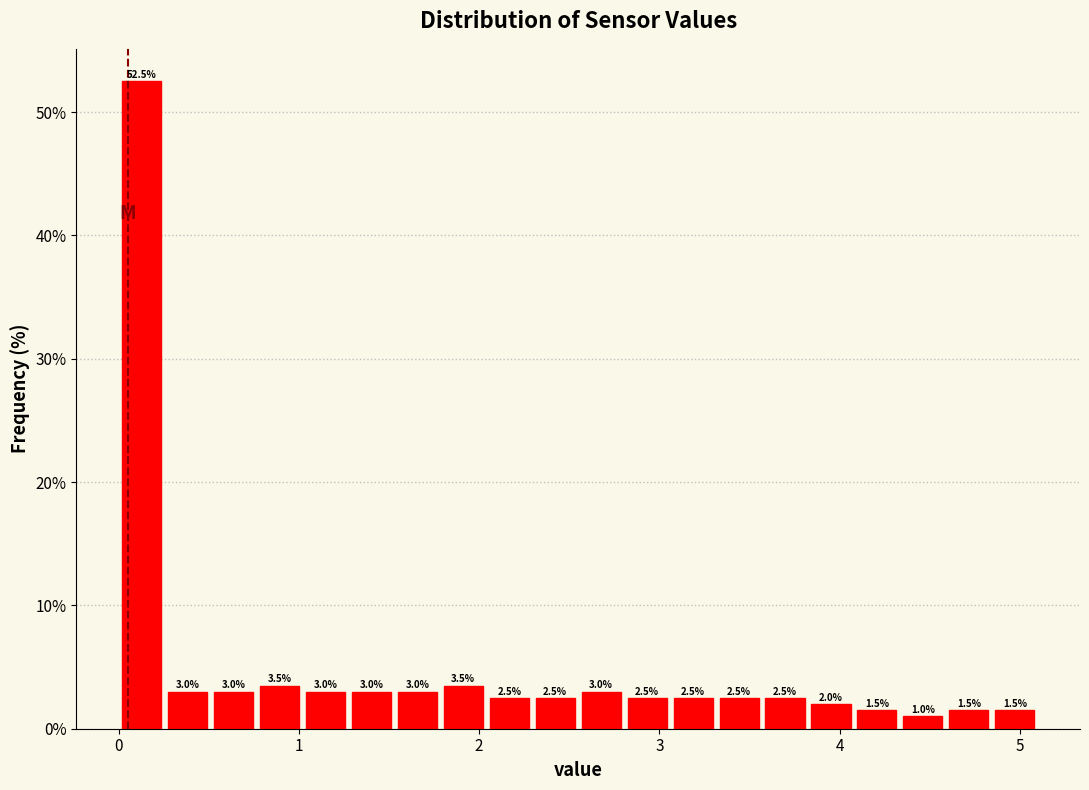

Read against the x-axis, roughly where is the centre of the tallest bar?

0.1